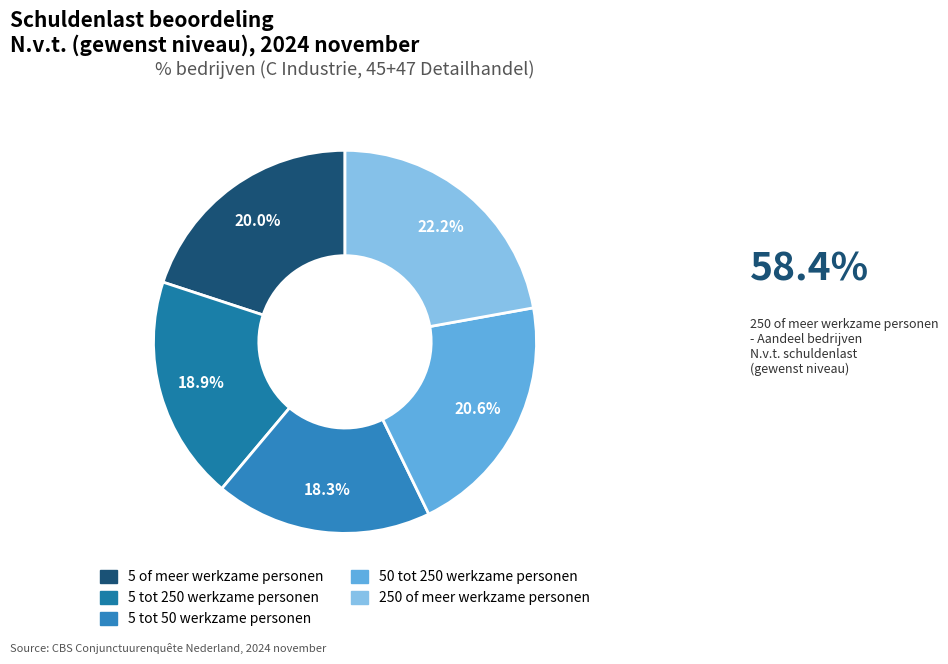

Is it true that 5 tot 50 werkzame personen is 13% of the pie?

False